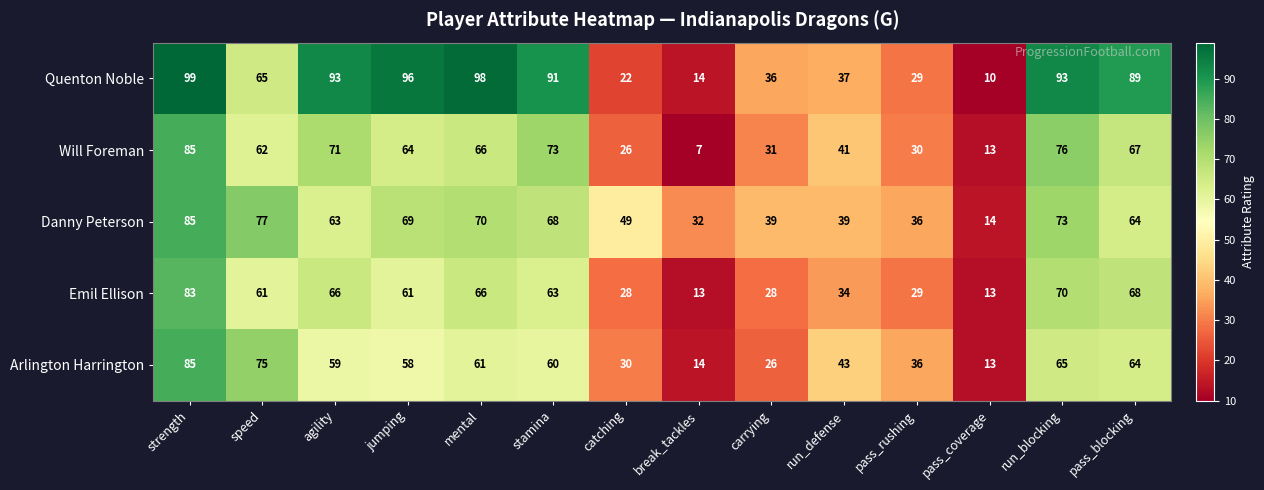

Where is Will Foreman nearest to the value 46?

run_defense